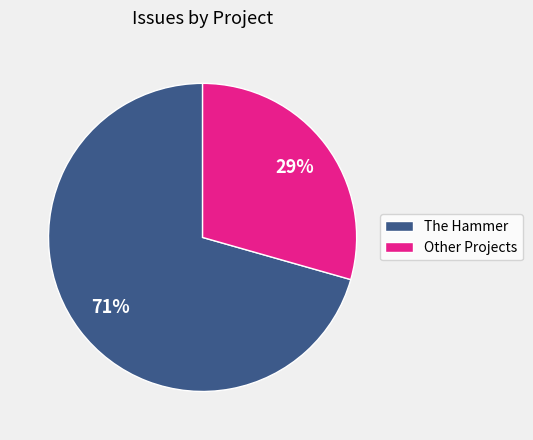

Which slice is the smallest?

Other Projects